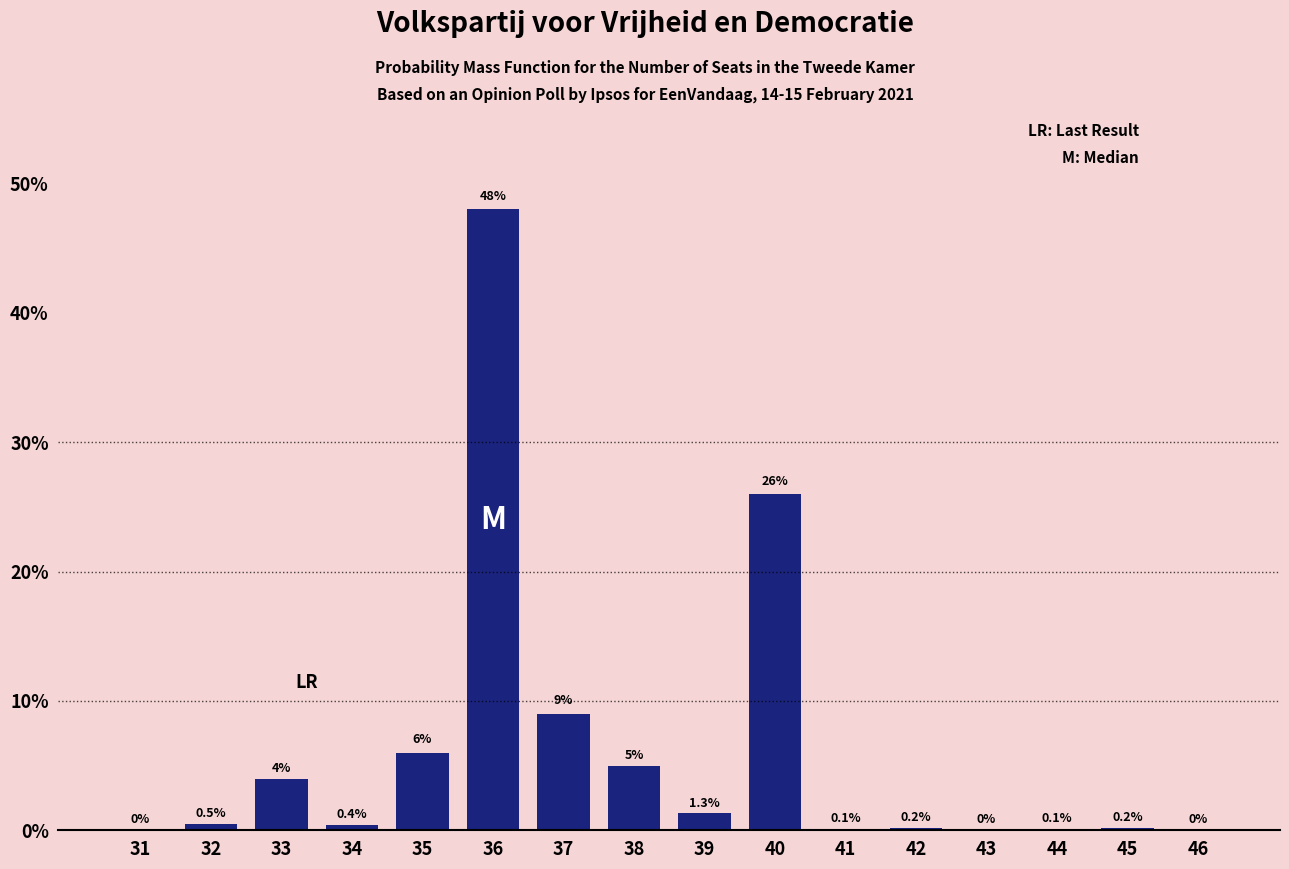

Reading left to right, transcribe all the data shown in this chart.

31=0.0	32=0.5	33=4.0	34=0.4	35=6.0	36=48.0	37=9.0	38=5.0	39=1.3	40=26.0	41=0.1	42=0.2	43=0.0	44=0.1	45=0.2	46=0.0